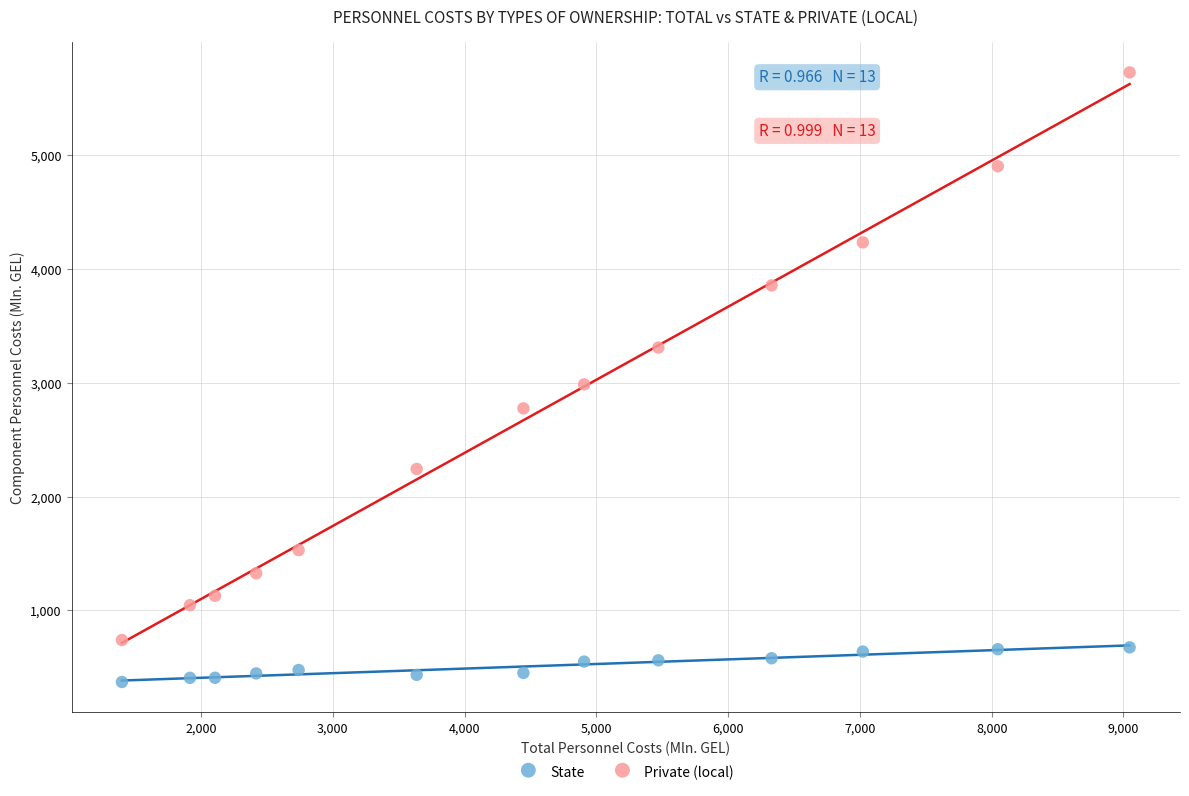

Which series reaches the maximum Y coordinate?

Private (local)